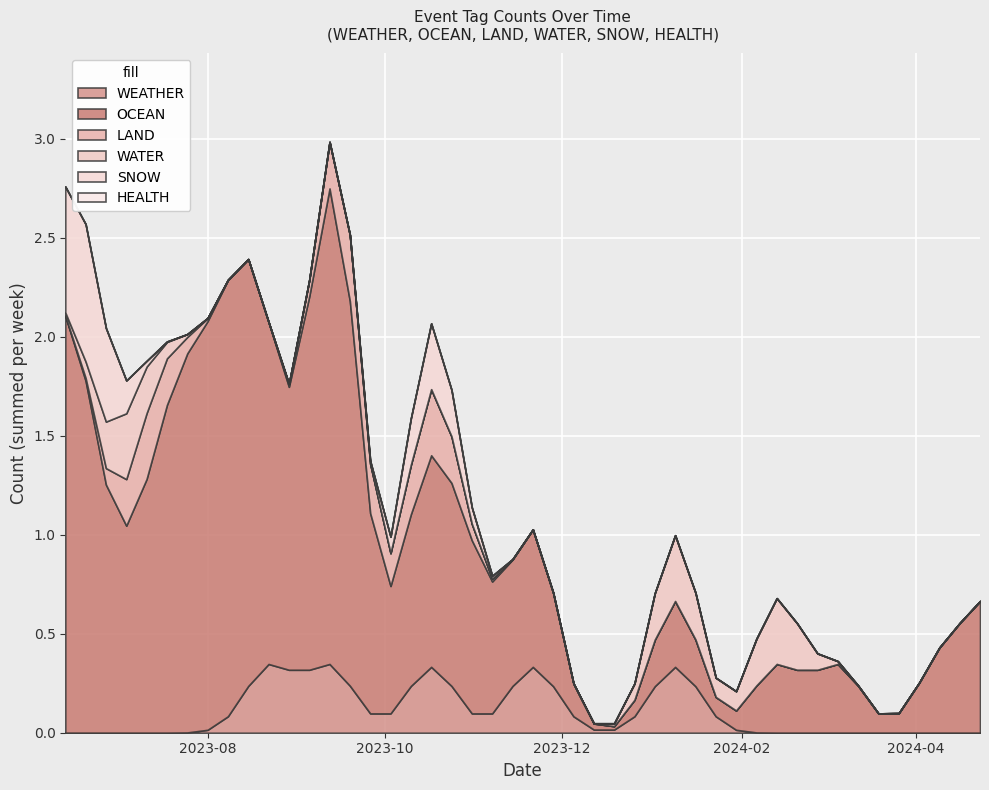

At which label is SNOW closest to 0?

2023-06-13